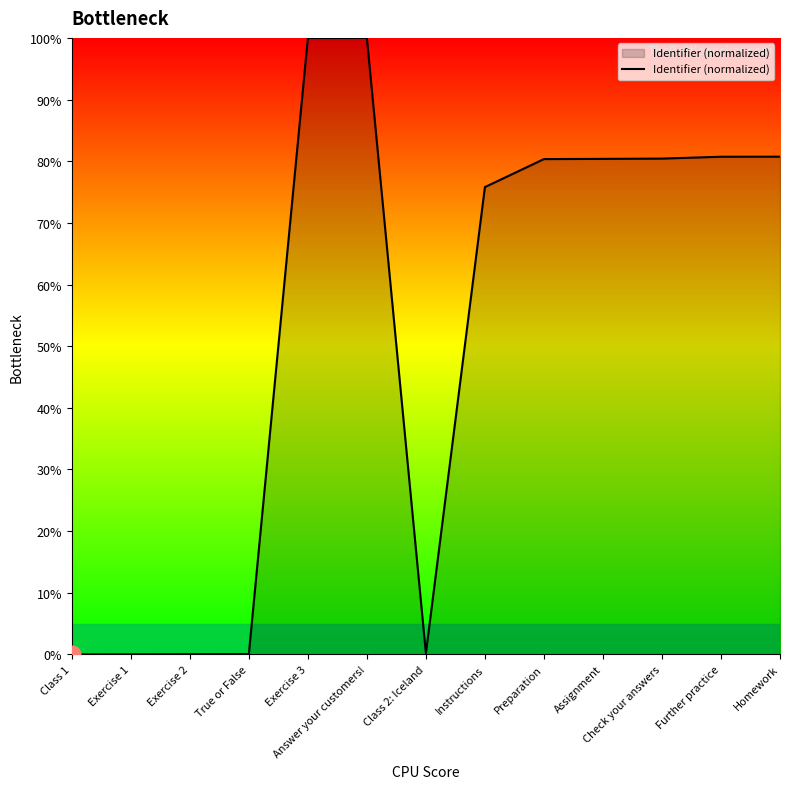

What is the difference between the maximum and second lowest values?

100.0